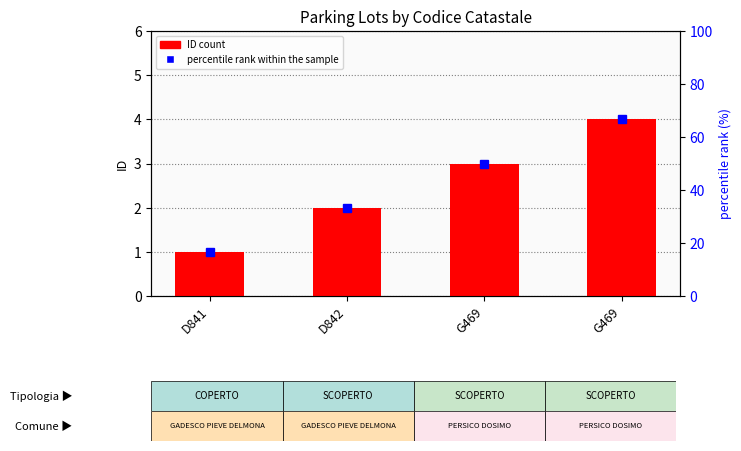

What is the difference between the values at D841 and G469?

2